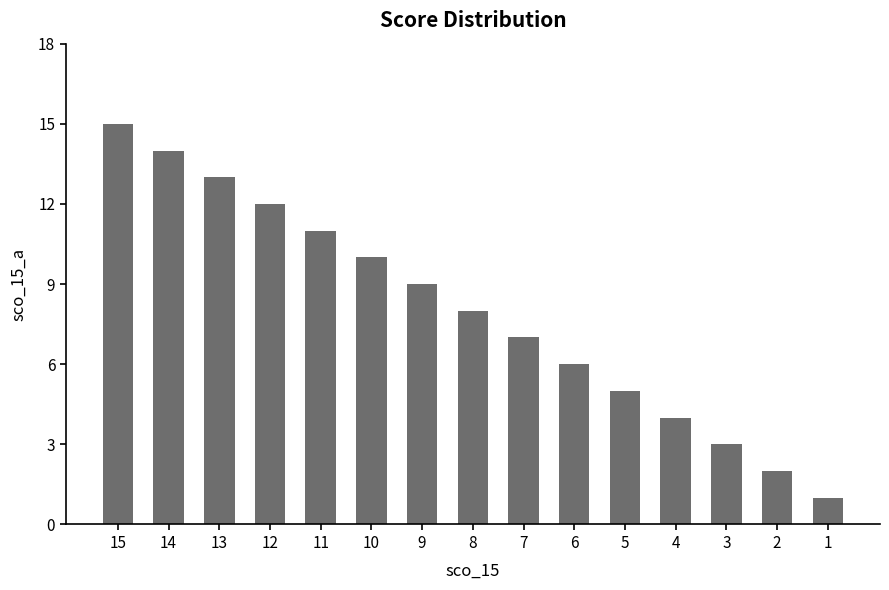

Are the bars grouped side by side (vs. stacked)?

No